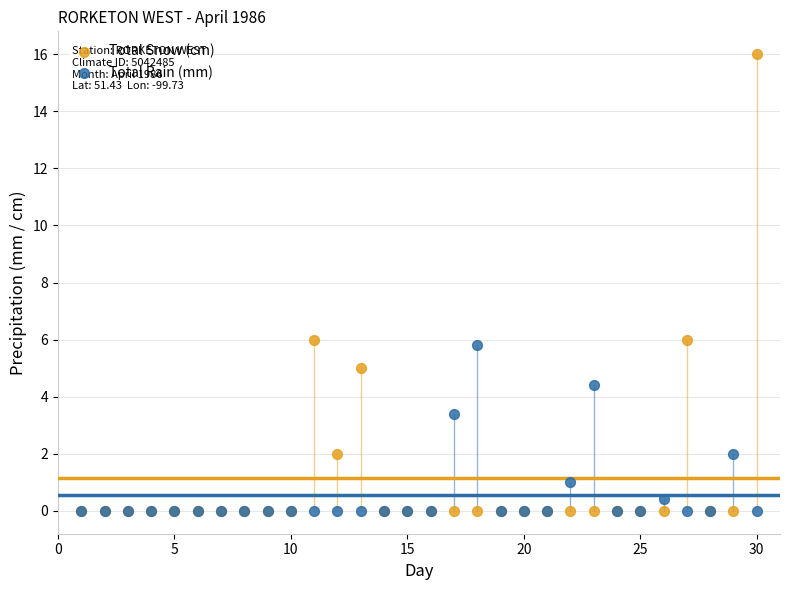

What are all the series names shown in the legend?

Total Snow (cm), Total Rain (mm)